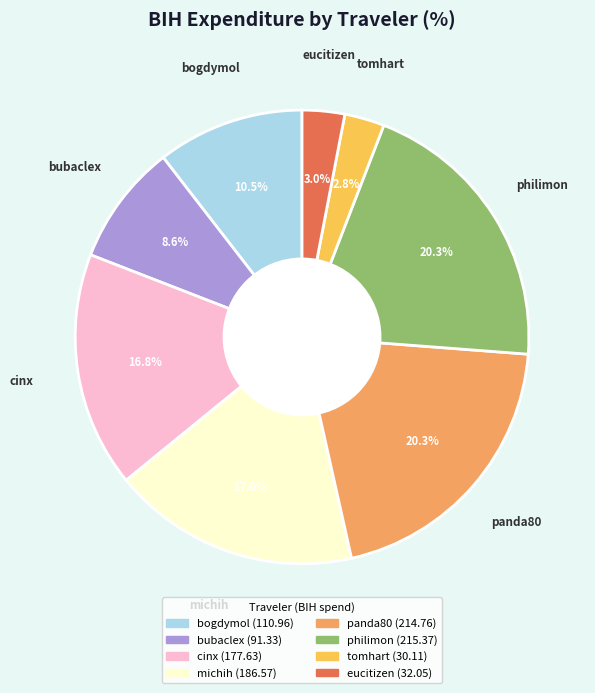

Is the sum of eucitizen and bubaclex greater than half?

No